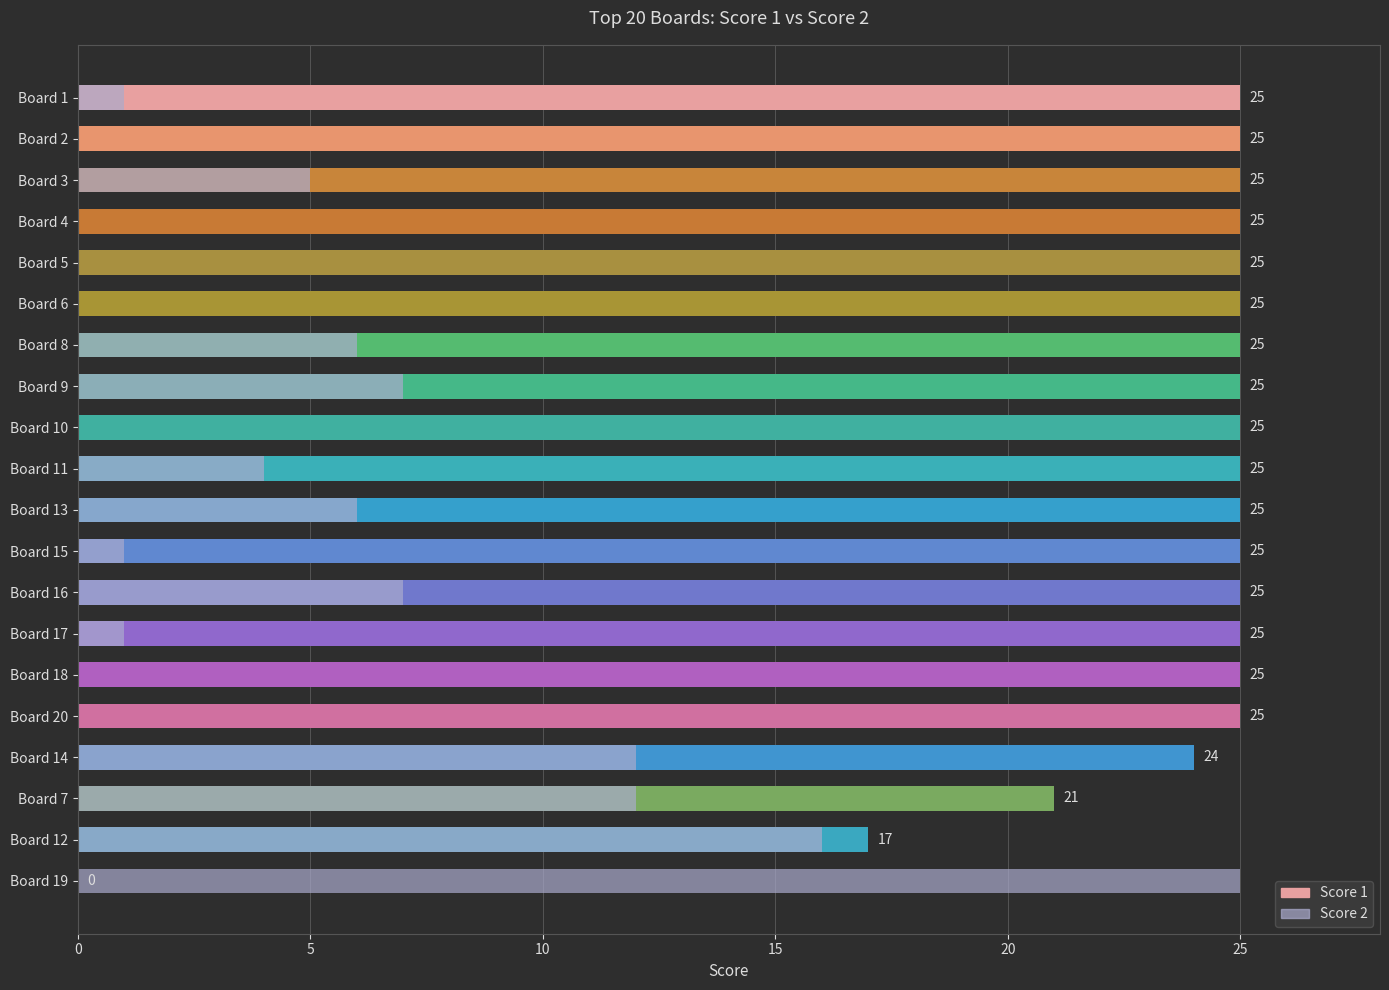

Which has a higher value, Board 3 or Board 9?

Board 3